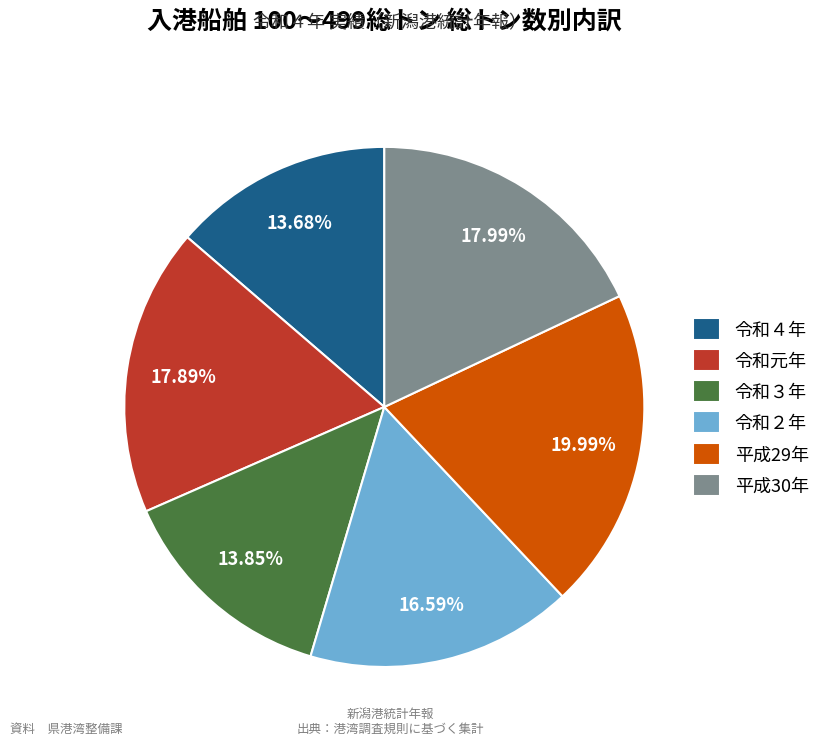

To the nearest percent, what percentage of the pie is 令和３年?

14%